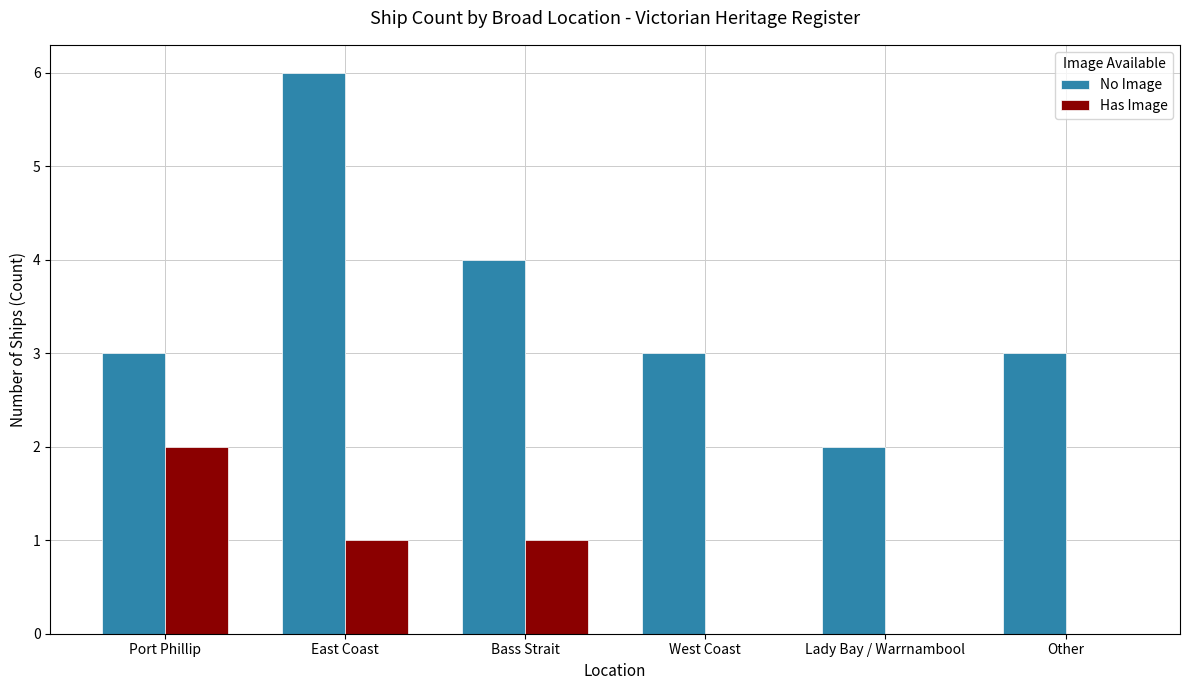

The Has Image series shows -1 at Lady Bay / Warrnambool. True or false?

False